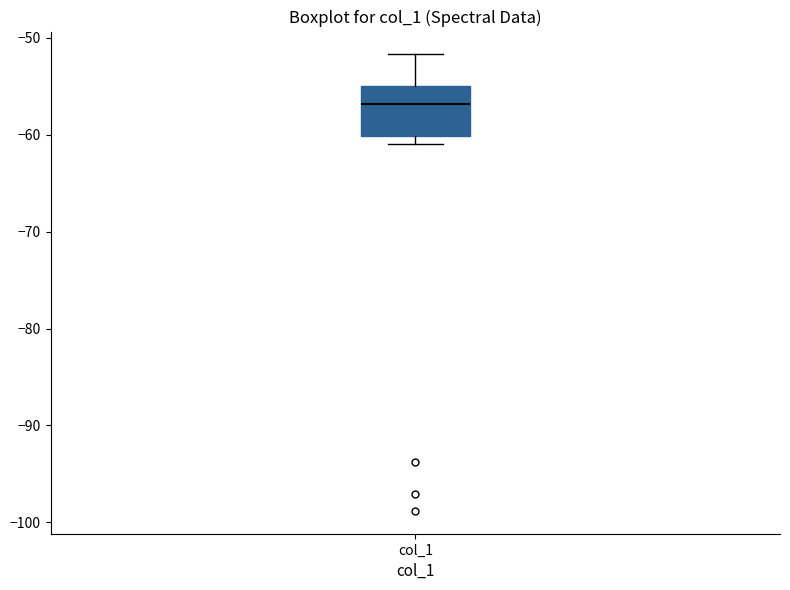

Read this box plot against the y-axis: the position of the median line, the range covered by the box, and the ends of both whiskers. The values are not printed on the chart, so give them approximately, as read against the axis.

median -57, box -60 to -55, whiskers -61 to -52